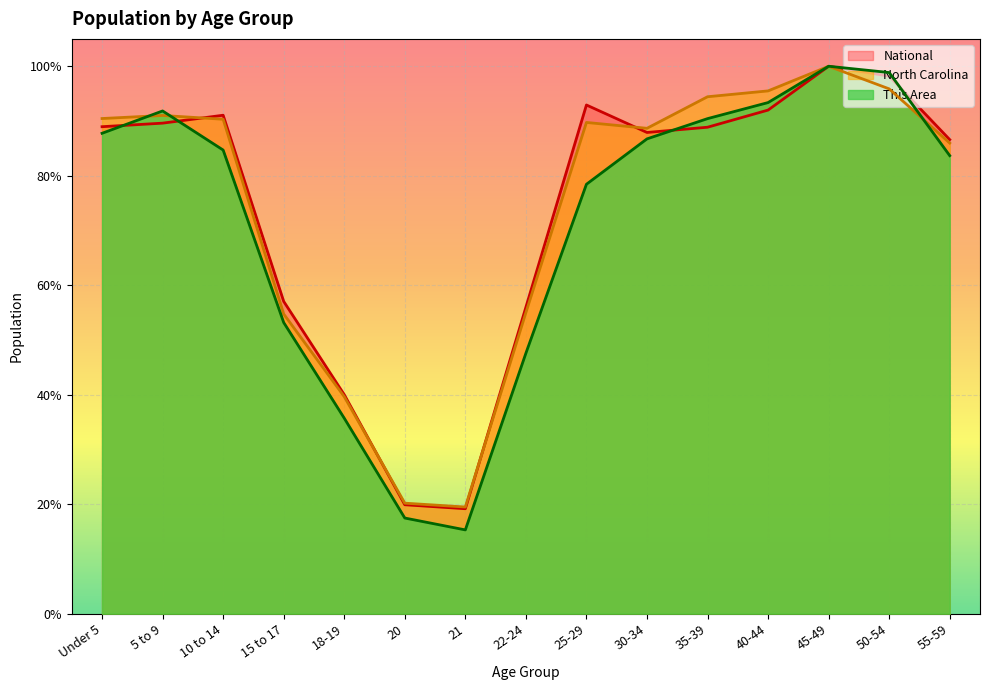

Which series has the largest total across all categories?

North Carolina